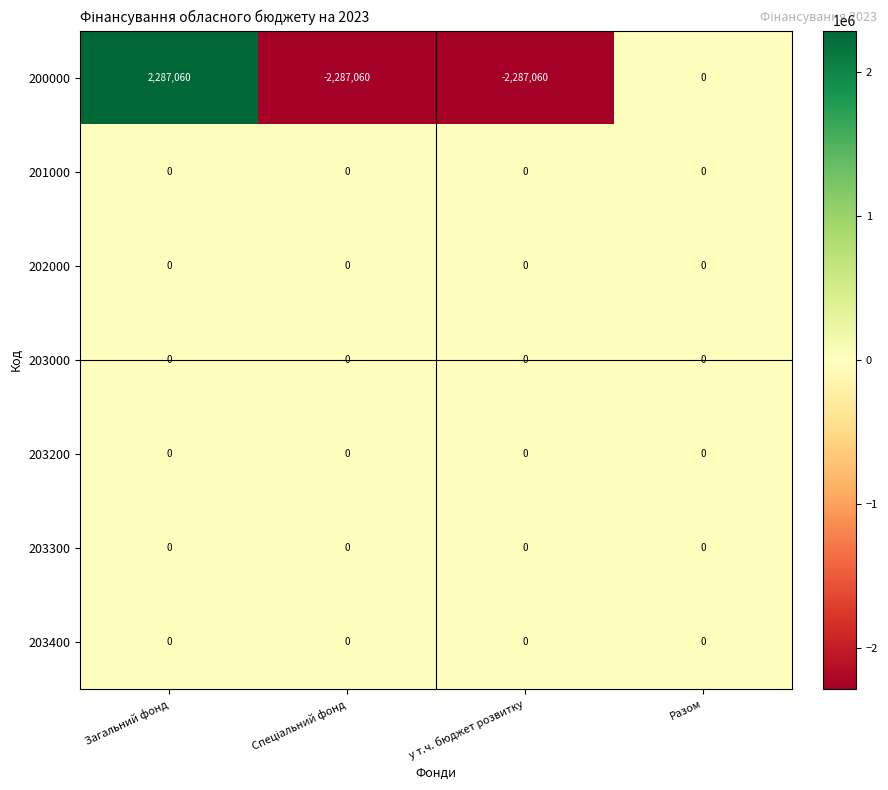

True or false: 203000 has a value of 0 at Загальний фонд.

True